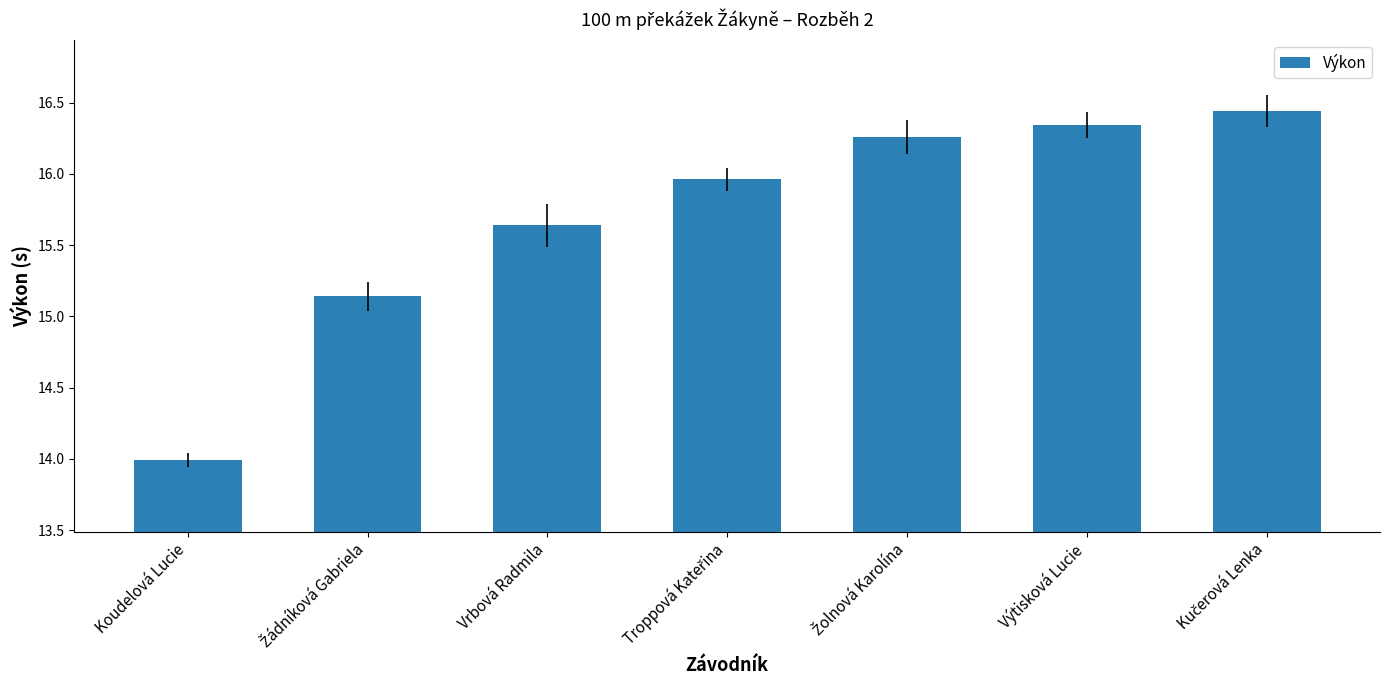

How many values are below 15?

1